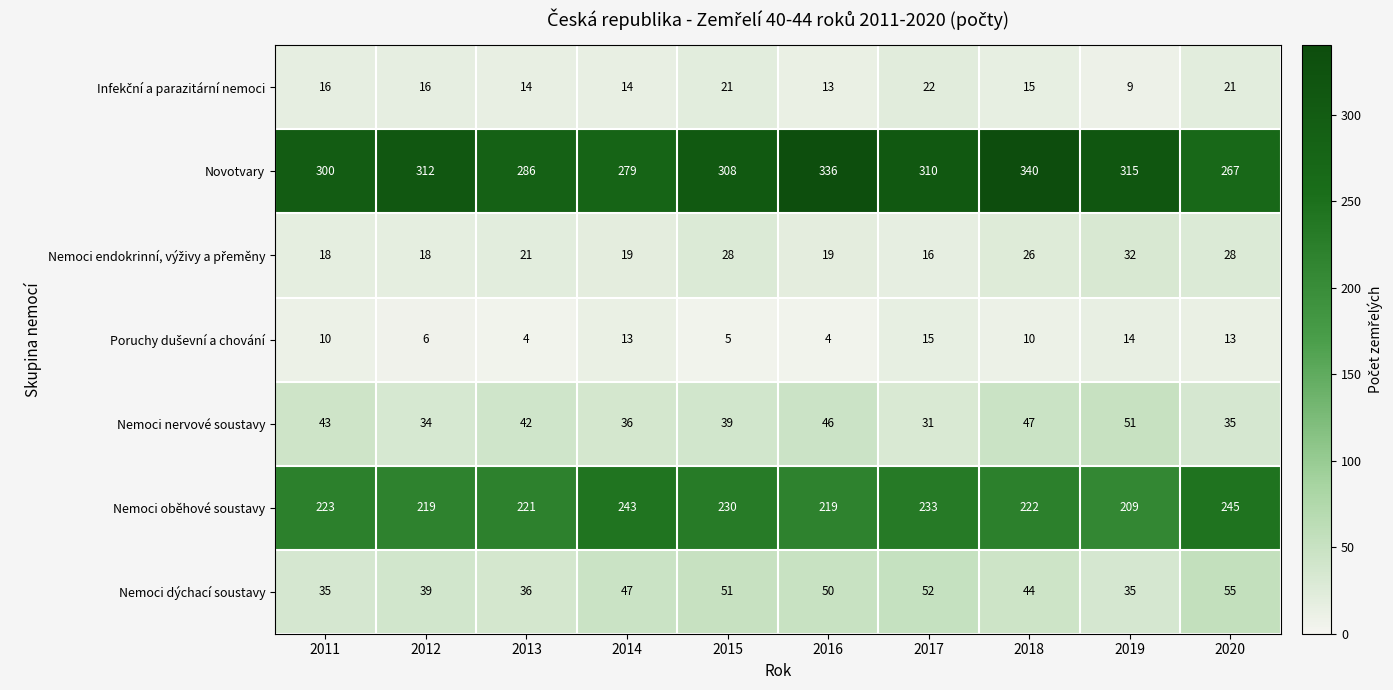

Is it true that Nemoci nervové soustavy equals 63 at 2013?

False